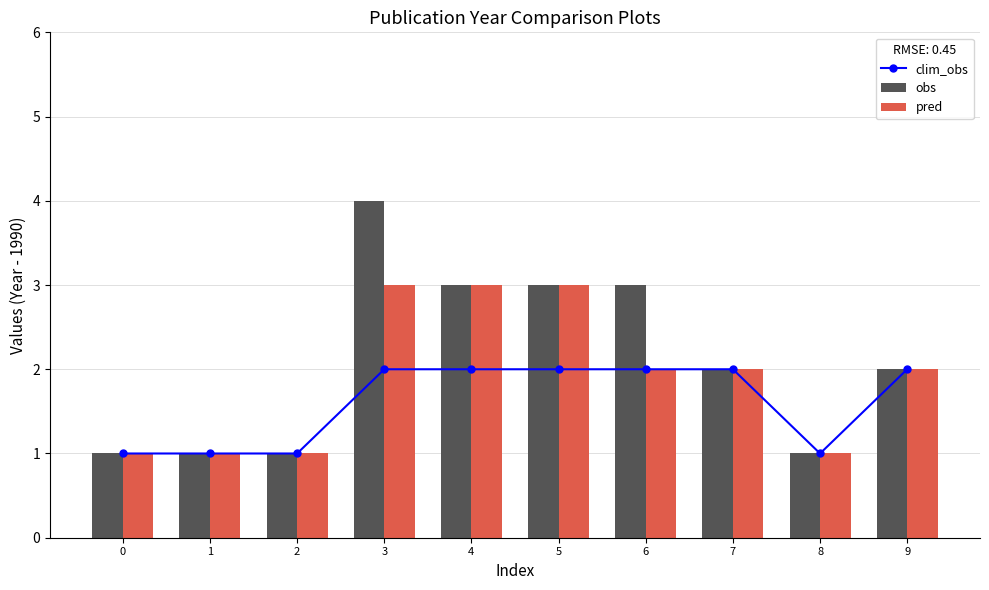

How many pred values are between 1 and 3?

10